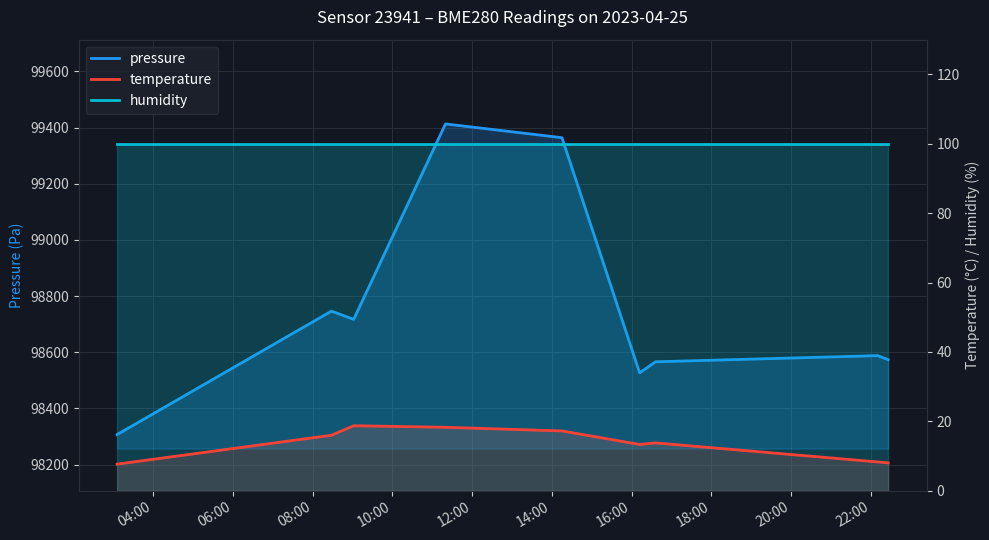

True or false: temperature has more than 2 points higher than both neighbors.

False